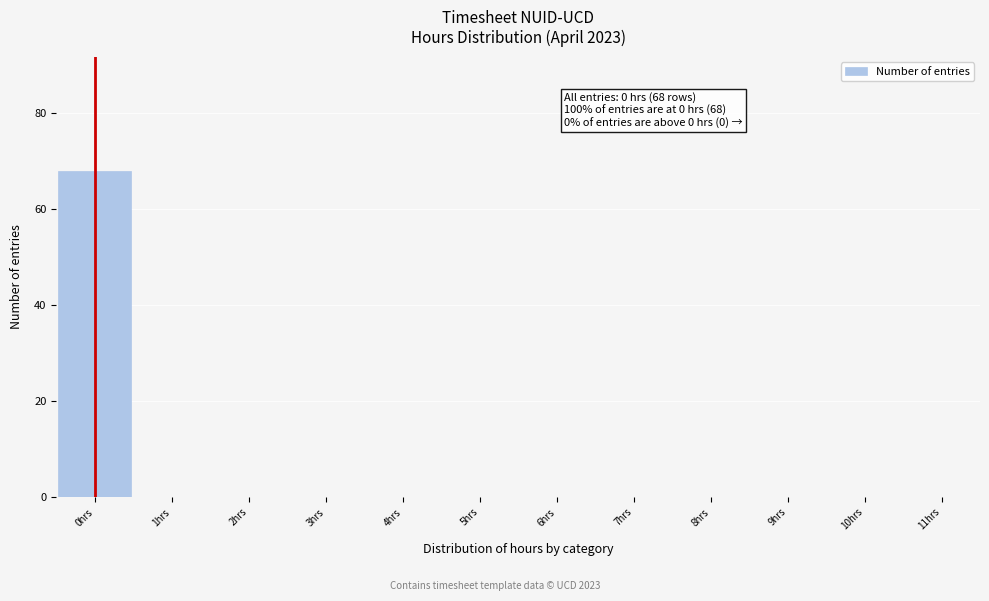

Over which range of the x-axis is the bar tallest?

-0.5 to 0.5